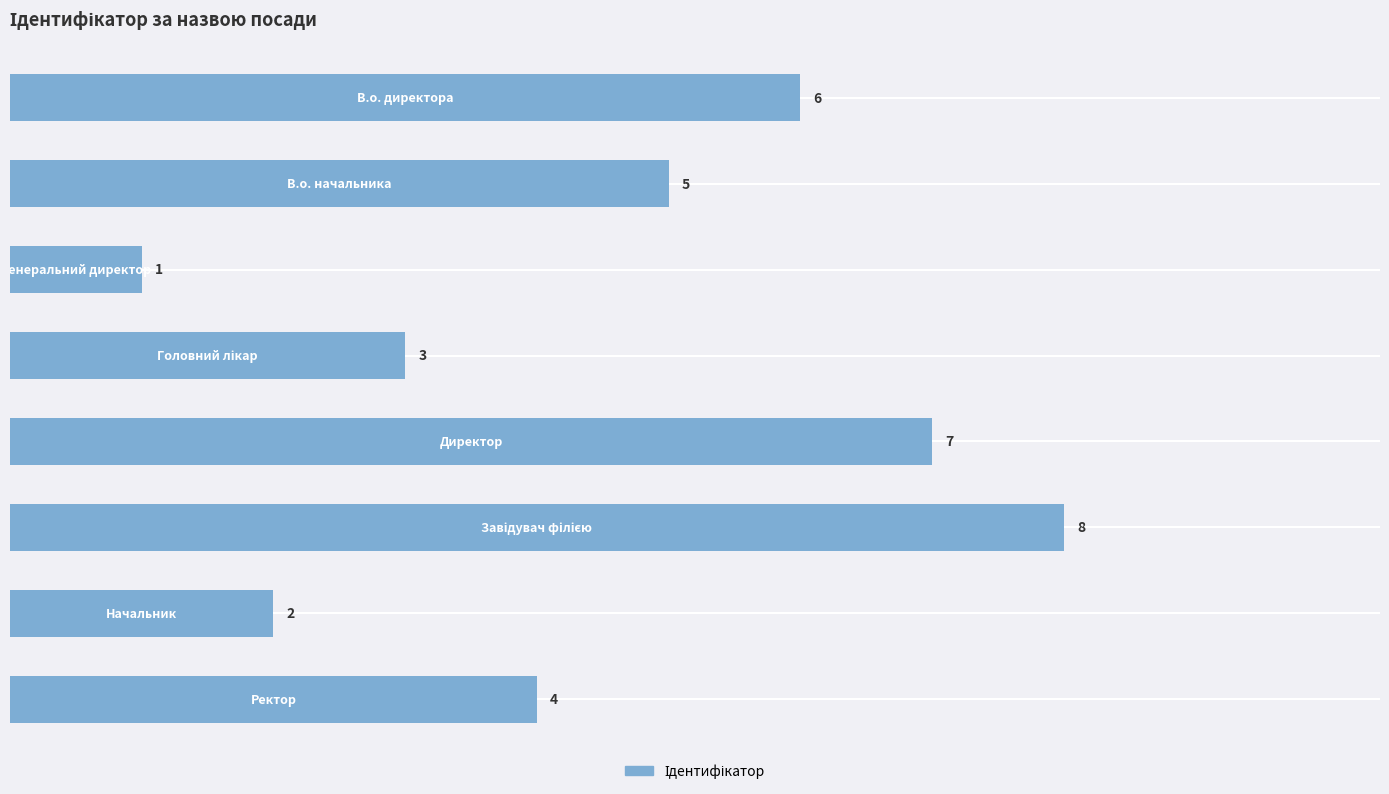

What is the sum of all values?

36